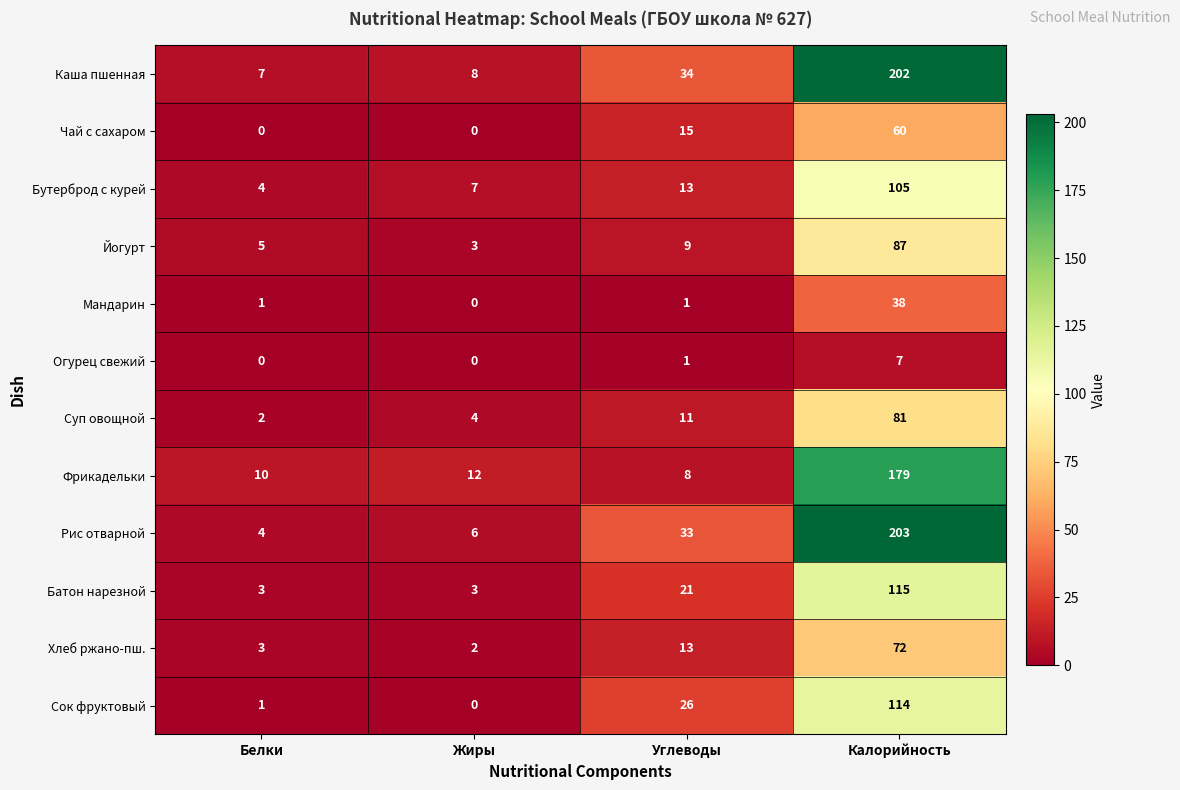

List the series in order of their peak value, lowest first.

Огурец свежий, Мандарин, Чай с сахаром, Хлеб ржано-пш., Суп овощной, Йогурт, Бутерброд с курей, Сок фруктовый, Батон нарезной, Фрикадельки, Каша пшенная, Рис отварной